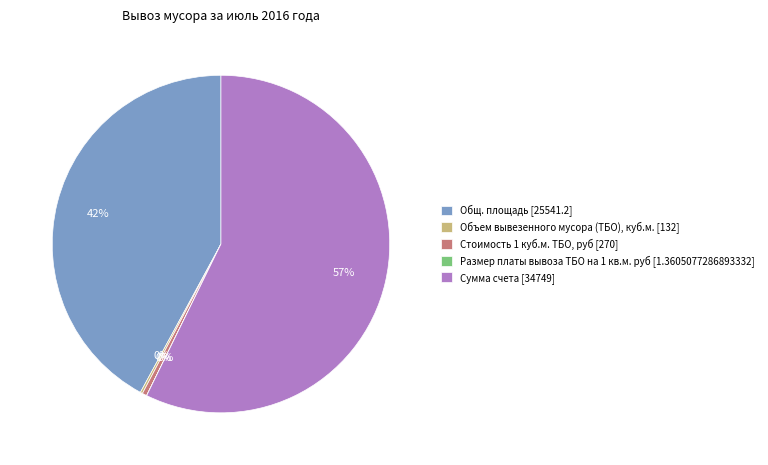

To the nearest percent, what is the difference between the Сумма счета and Общ. площадь slice percentages?

15%